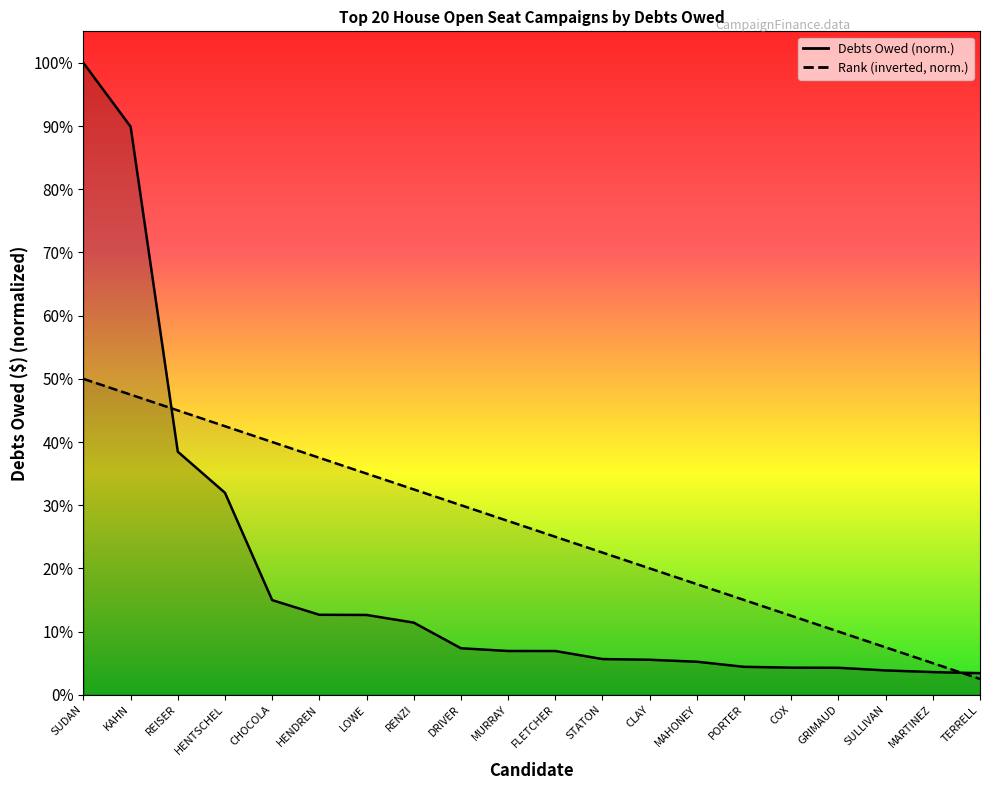

How many distinct data groups are displayed?

2